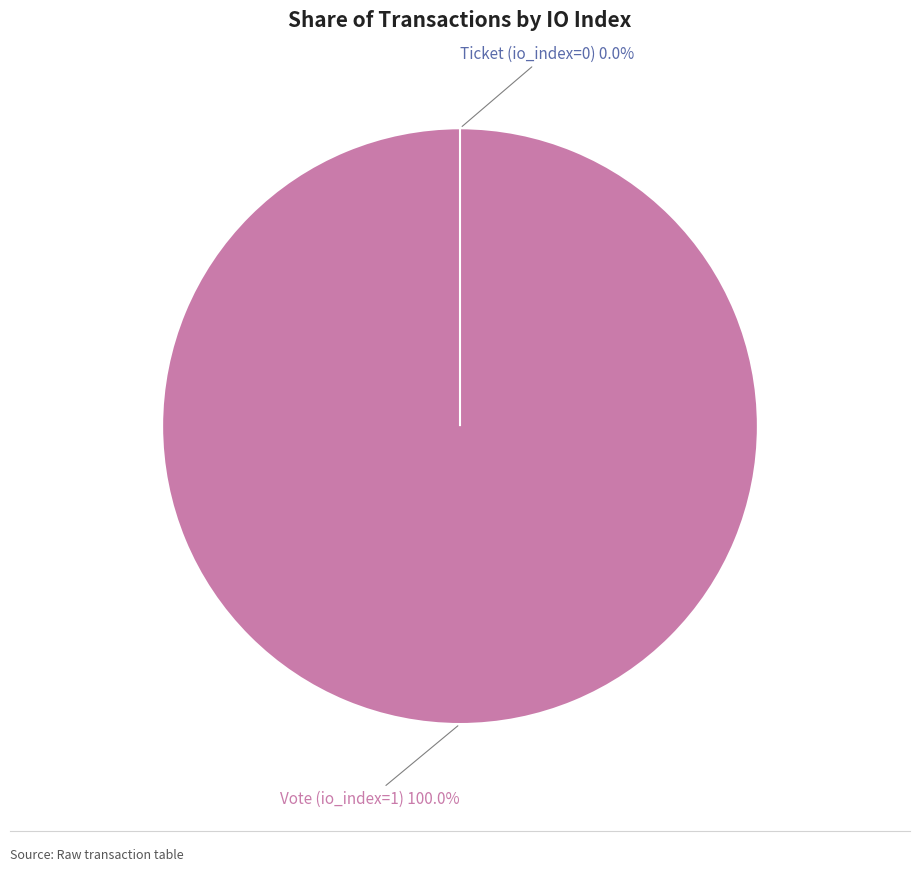

What percentage is the Vote (io_index=1) slice, to the nearest percent?

100%